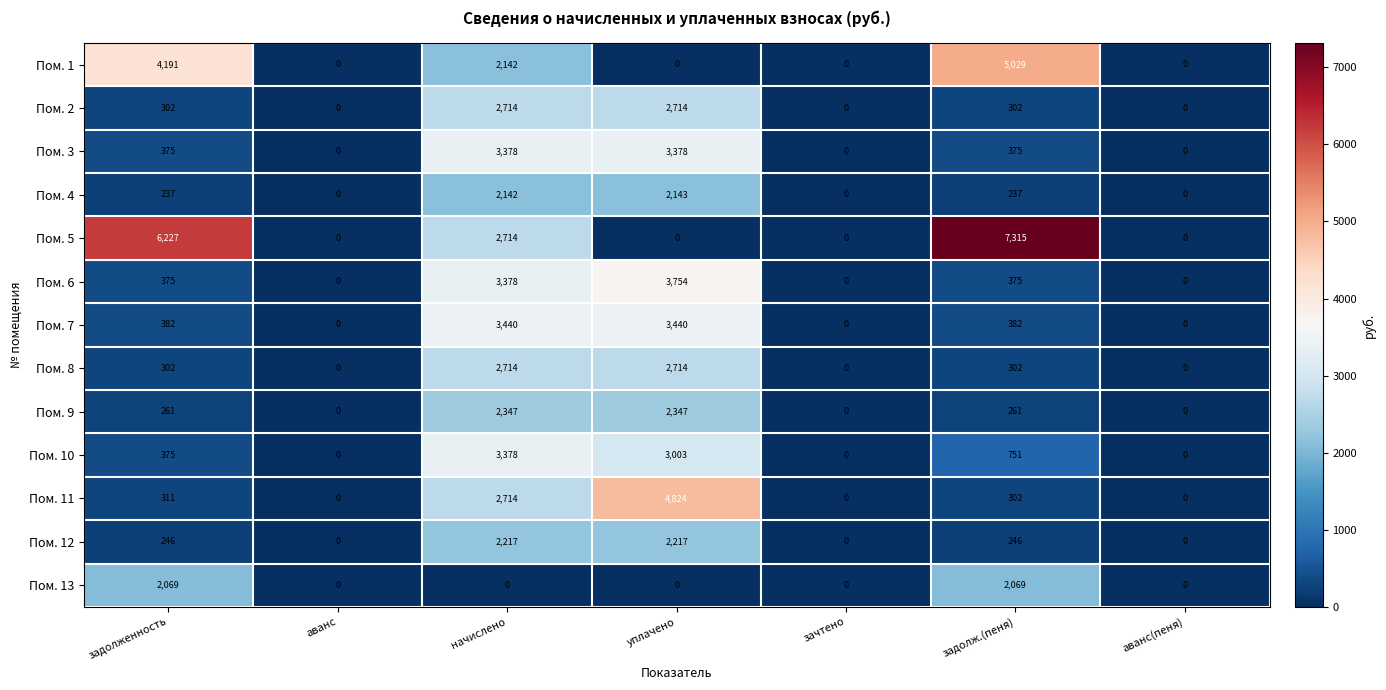

Where is Пом. 6 nearest to the value 1877?

начислено